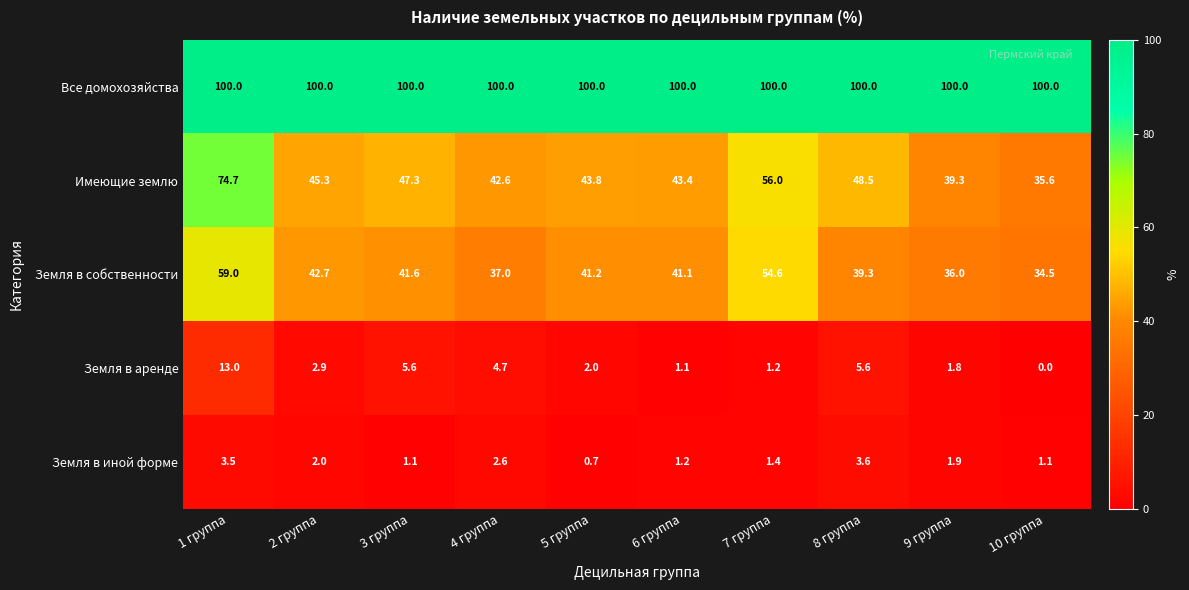

The value of Земля в собственности at 4 группа is 16.0. True or false?

False